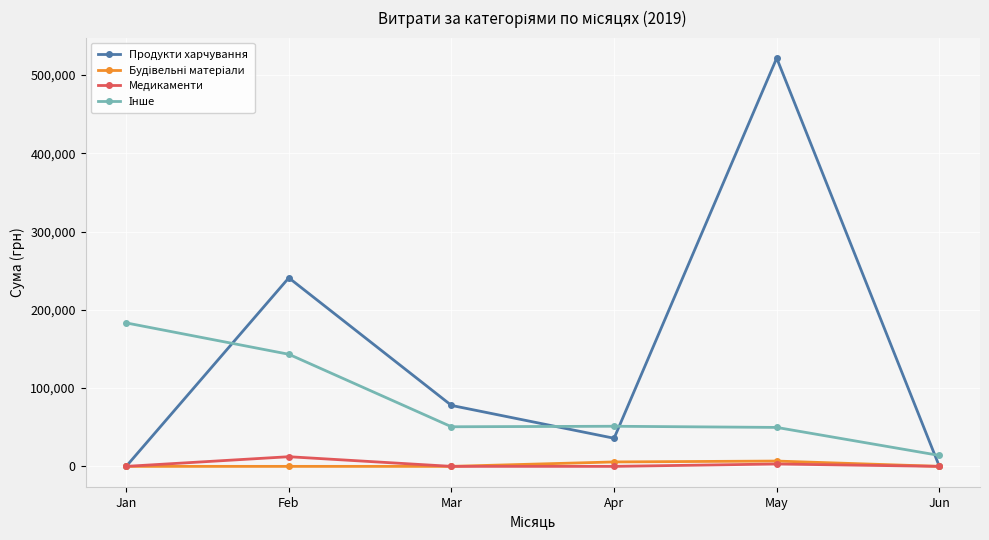

What is the maximum value shown in the chart?

521768.8